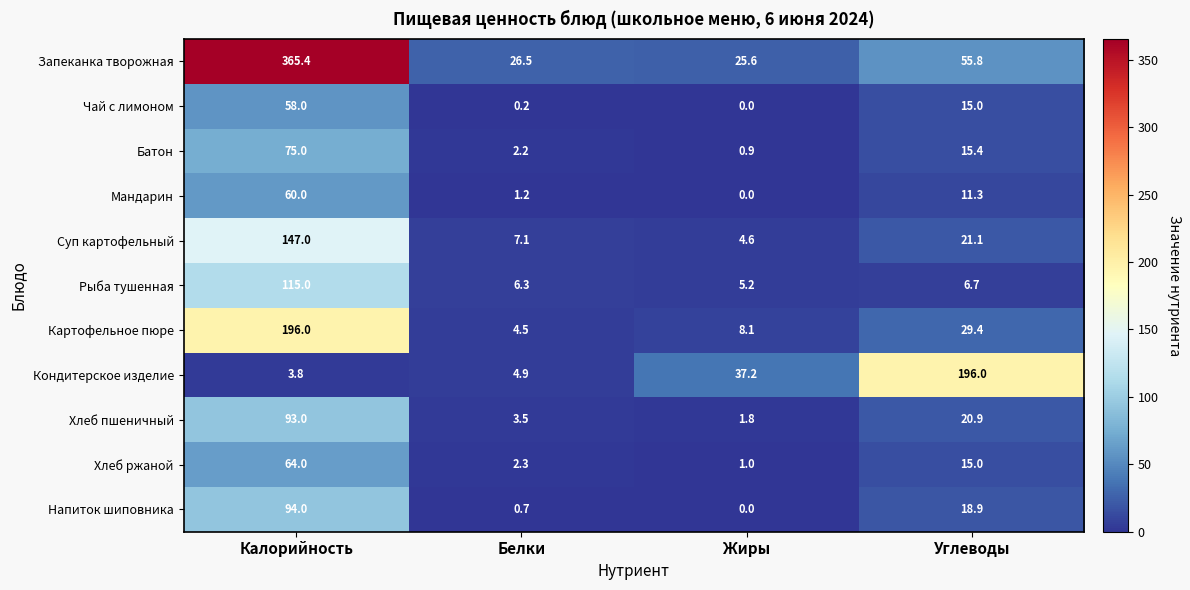

Is it true that Рыба тушенная equals 2.7 at Белки?

False